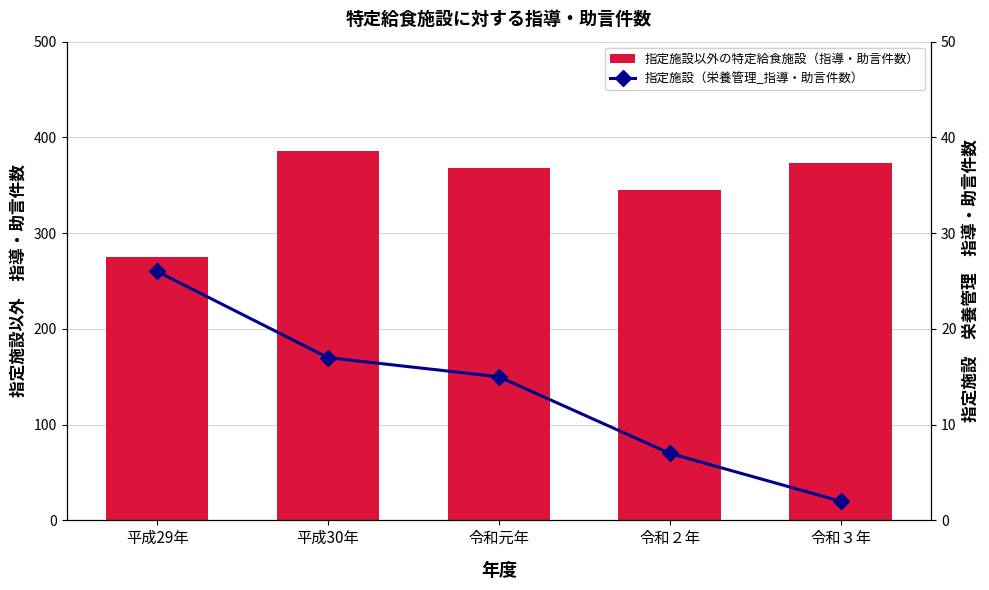

What is the total value across all series at 令和３年?

375